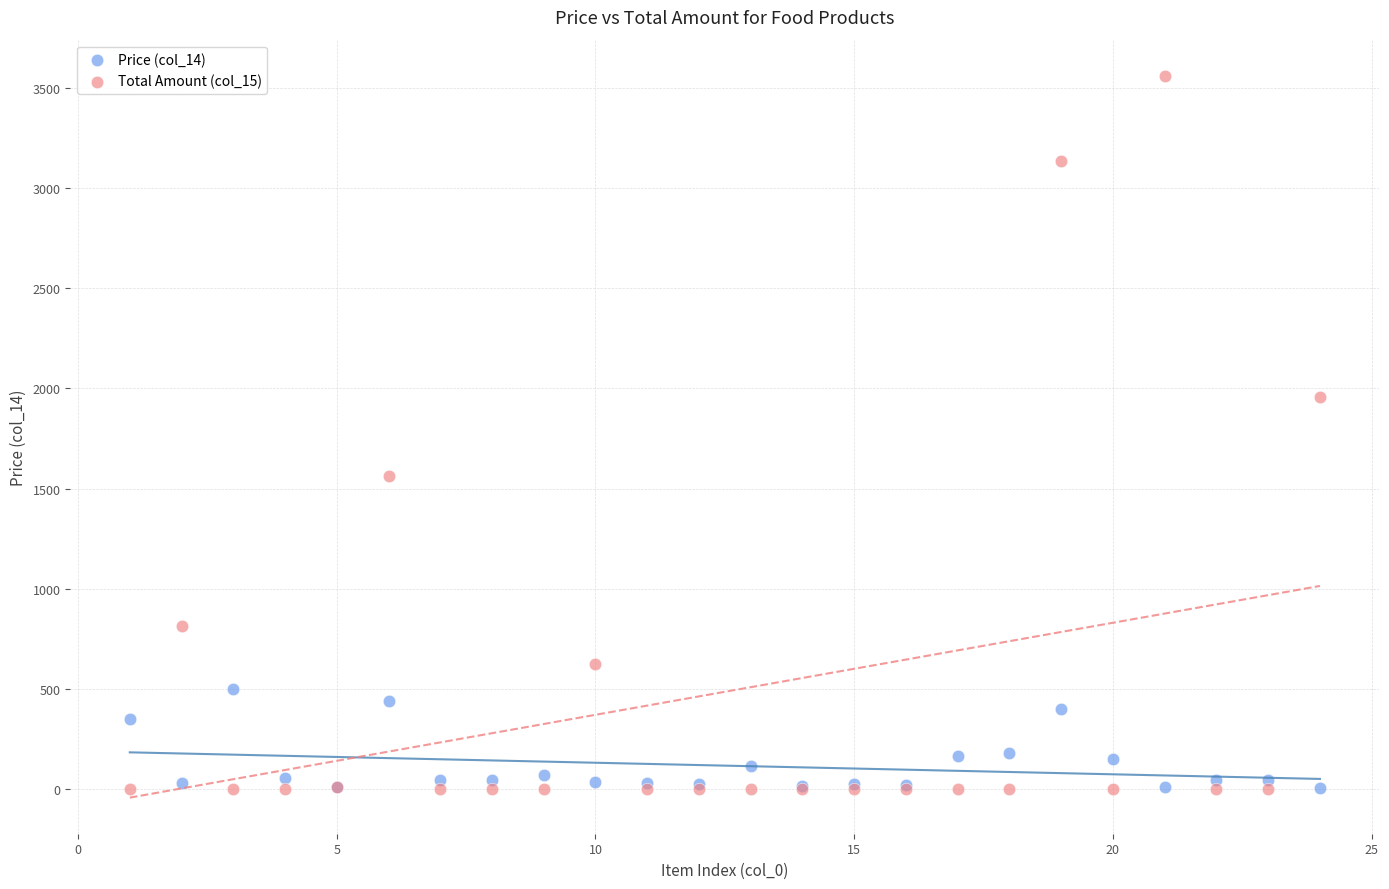

What are all the series names shown in the legend?

Price (col_14), Total Amount (col_15)